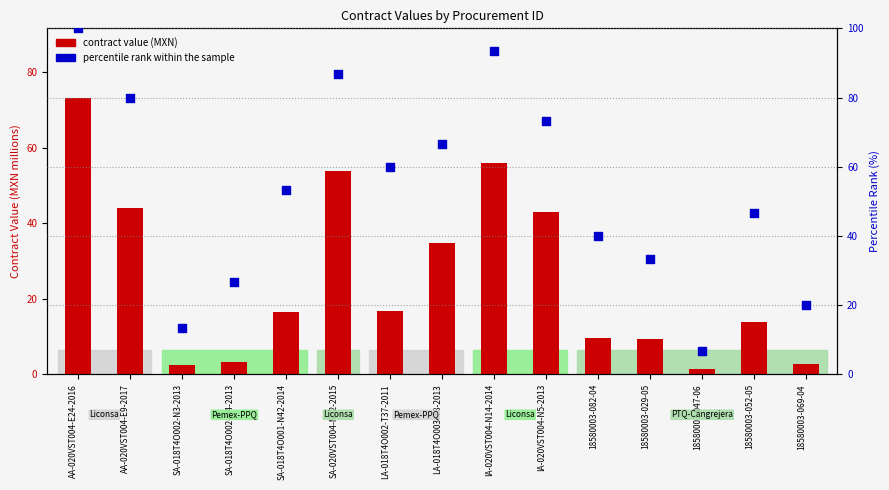

Which series contains the lowest Y value?

contract value (MXN)